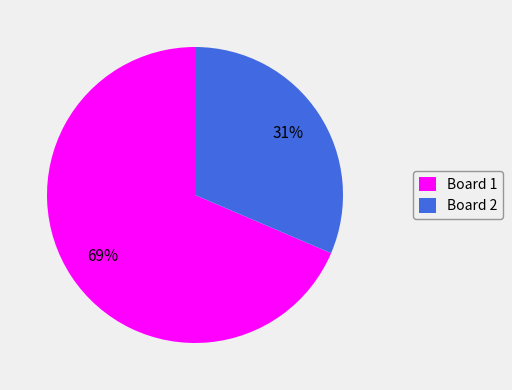

Rank the categories by value from highest to lowest.

Board 1, Board 2